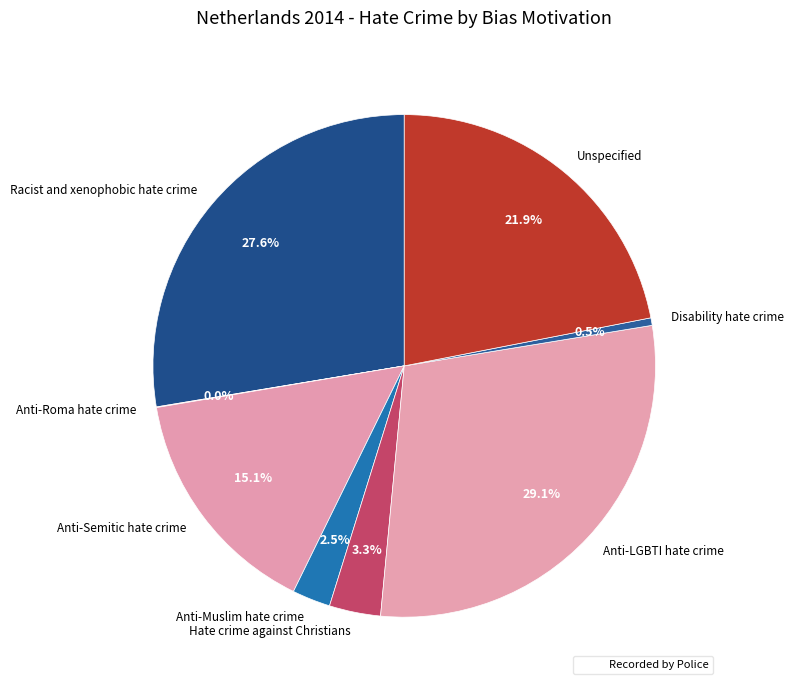

Is the sum of Unspecified and Anti-LGBTI hate crime greater than half?

Yes